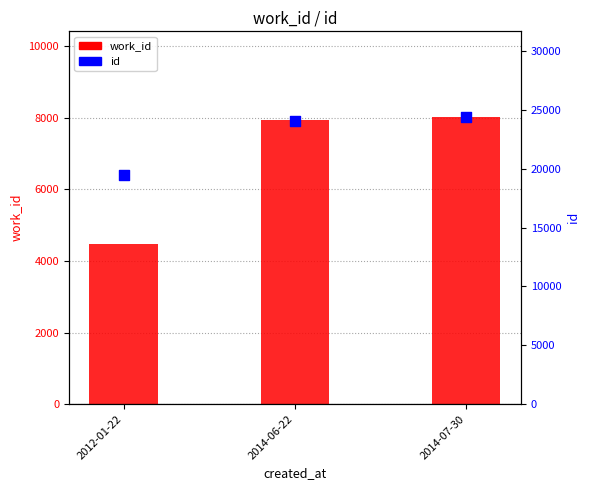

At which category is the sum across all series the highest?

2014-07-30